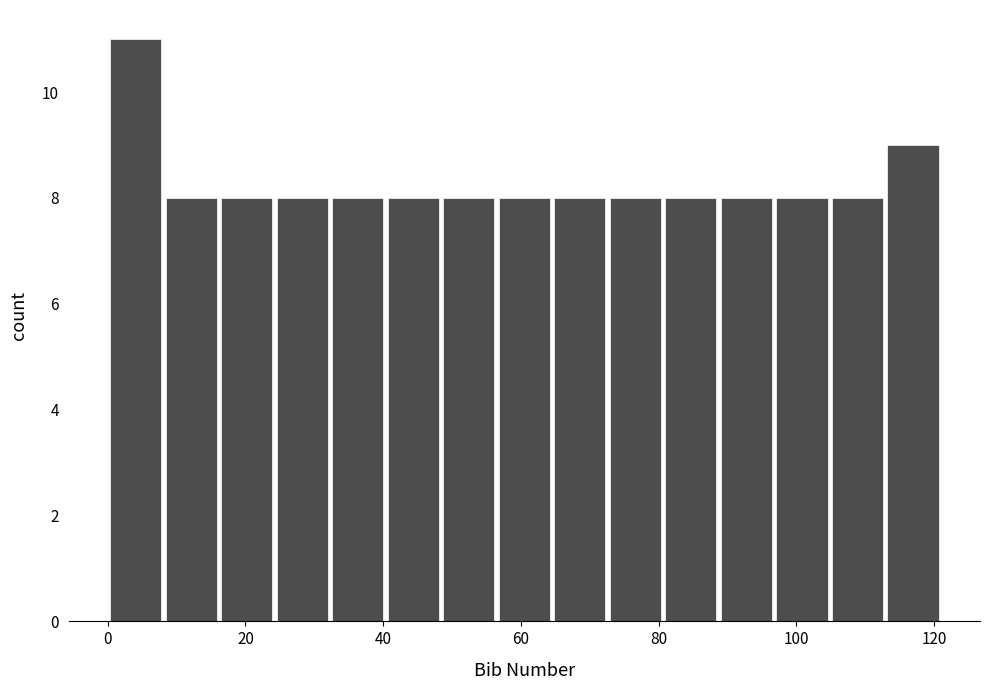

Over which range of the x-axis is the bar tallest?

0 to 8